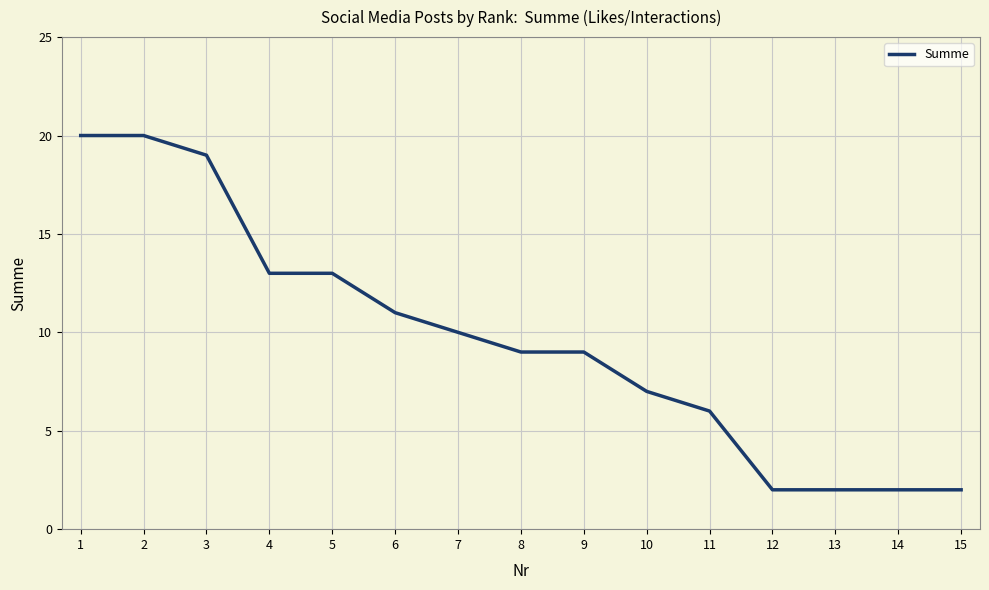

The value at 11 is 1. True or false?

False